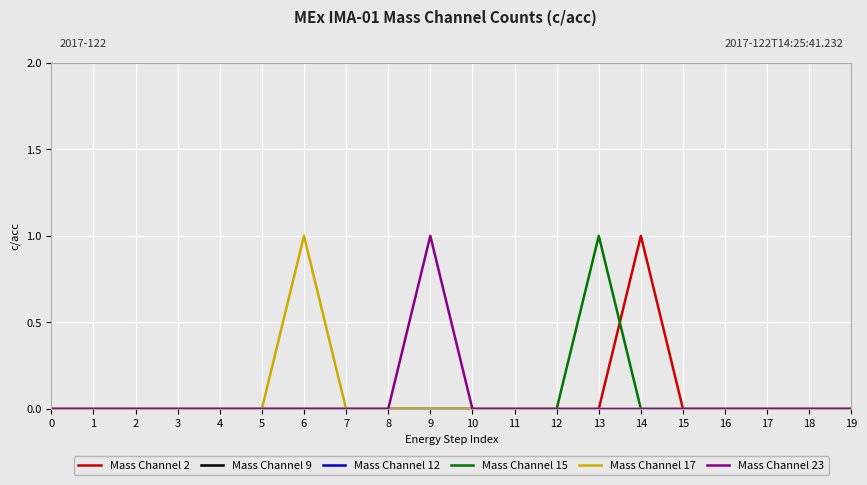

Which series has the largest total across all categories?

Mass Channel 2